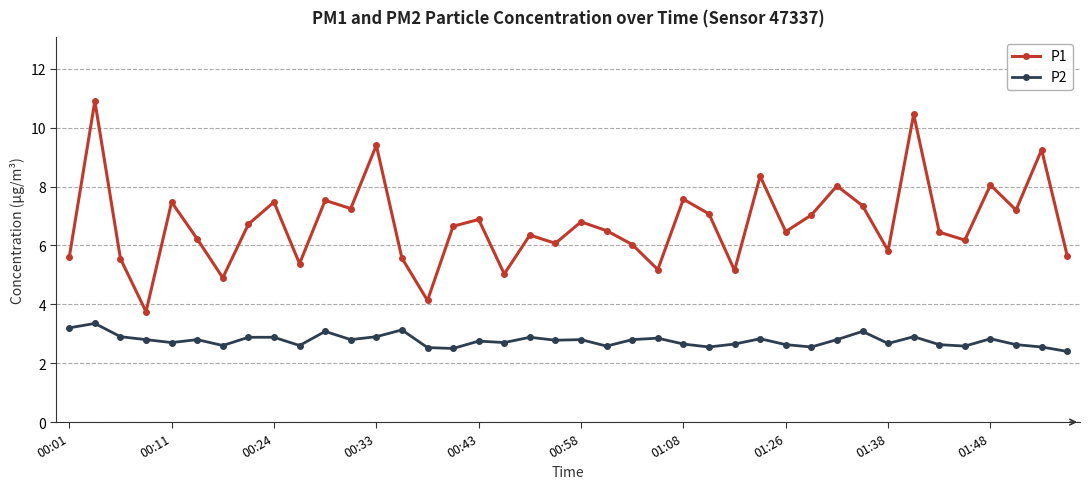

Does the chart display data point markers on the line(s)?

Yes